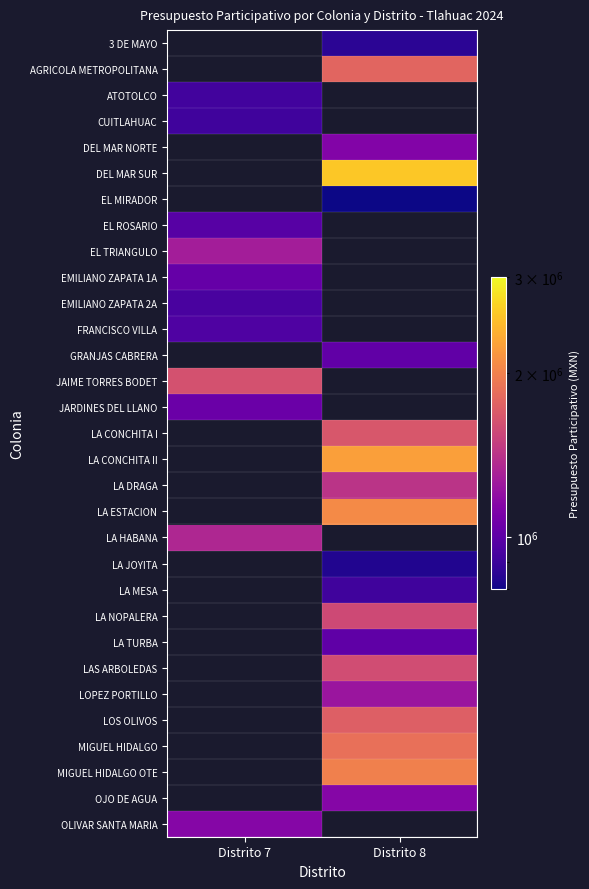

Count the number of data series in this chart.

31